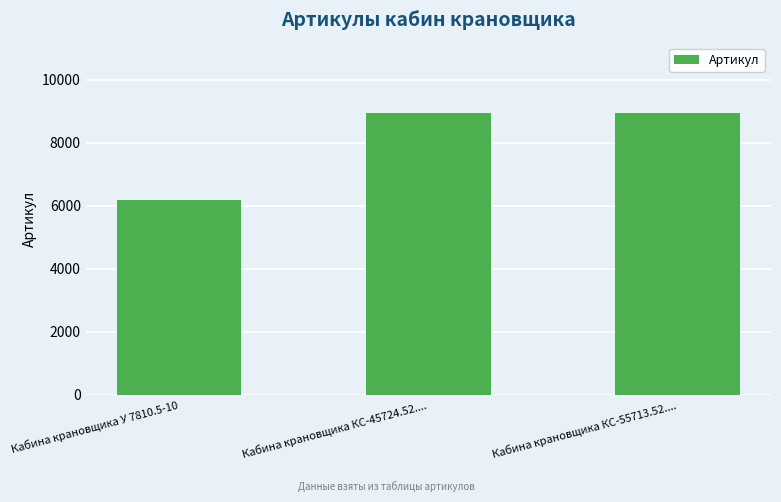

How many bars are there in total?

3